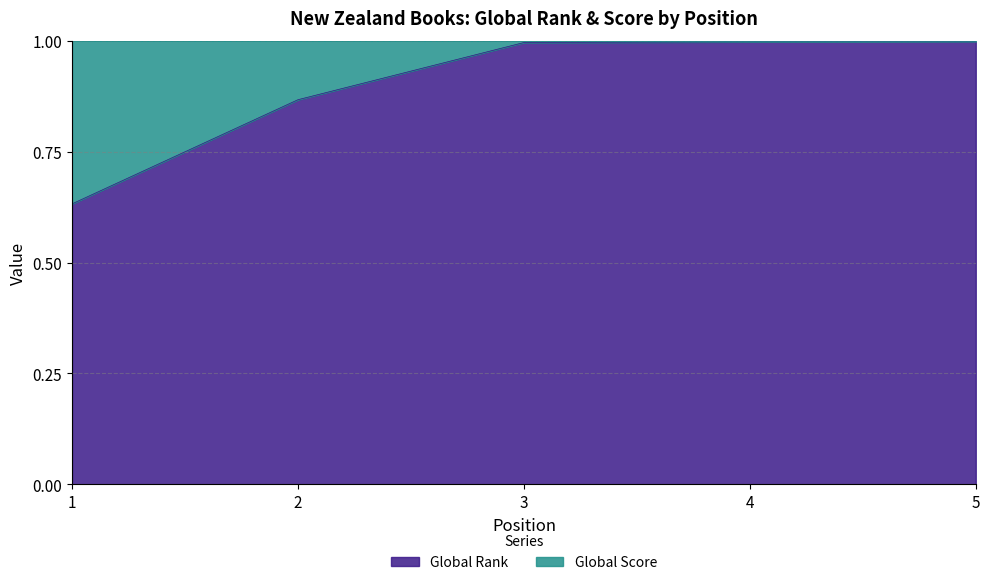

Read the value at 2.

0.9